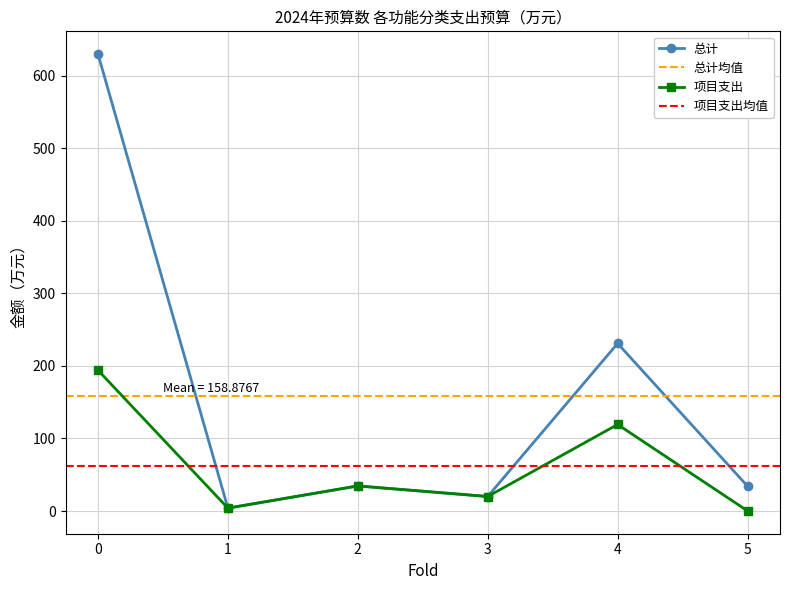

At which category does 项目支出 reach its first local valley?

1